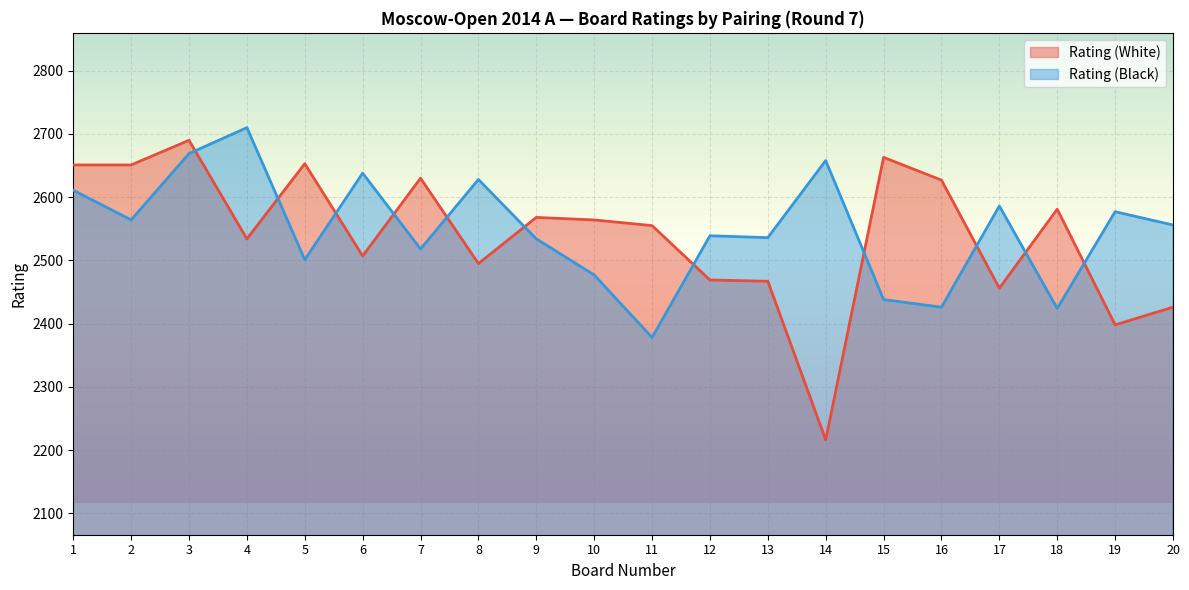

How many times do Rating (Black) and Rating (White) cross each other?

11